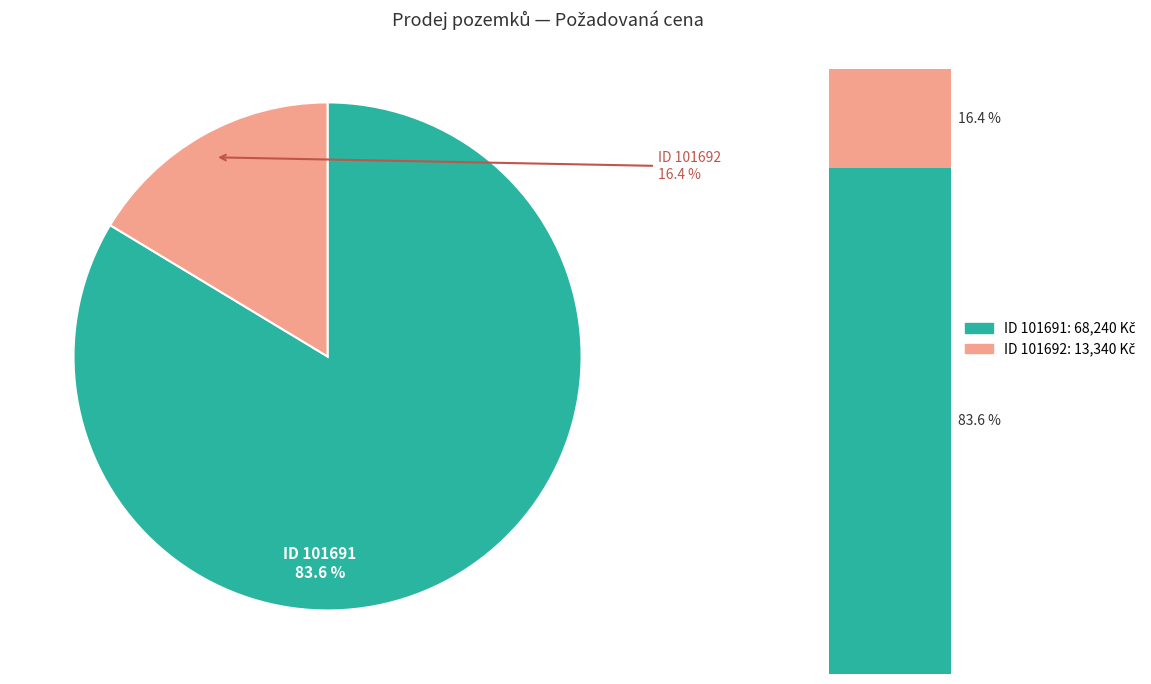

Which has a higher value, 101692 or 101691?

101691